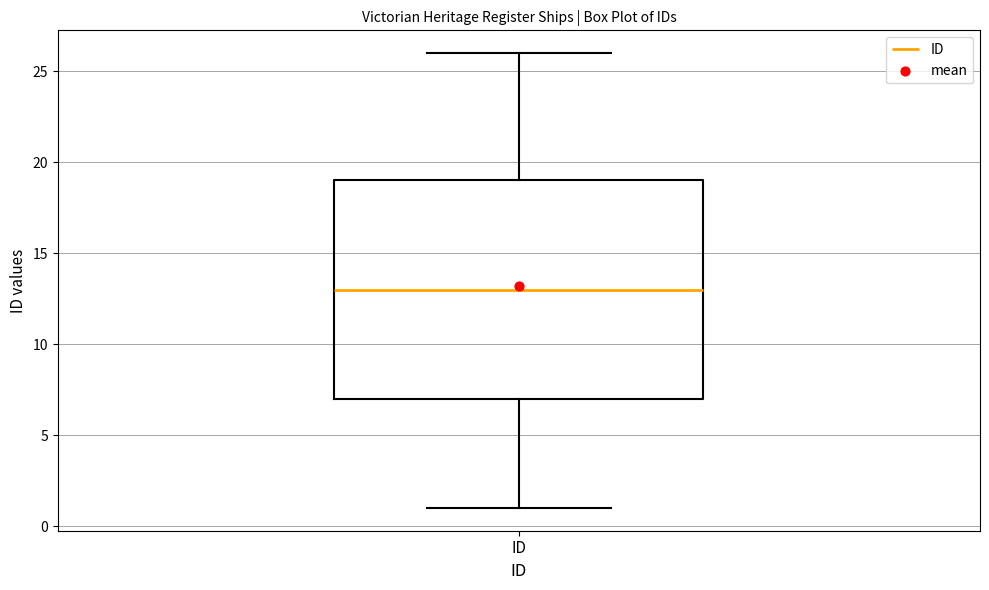

Read this box plot against the y-axis: the position of the median line, the range covered by the box, and the ends of both whiskers. The values are not printed on the chart, so give them approximately, as read against the axis.

median 13, box 7 to 19, whiskers 1 to 26